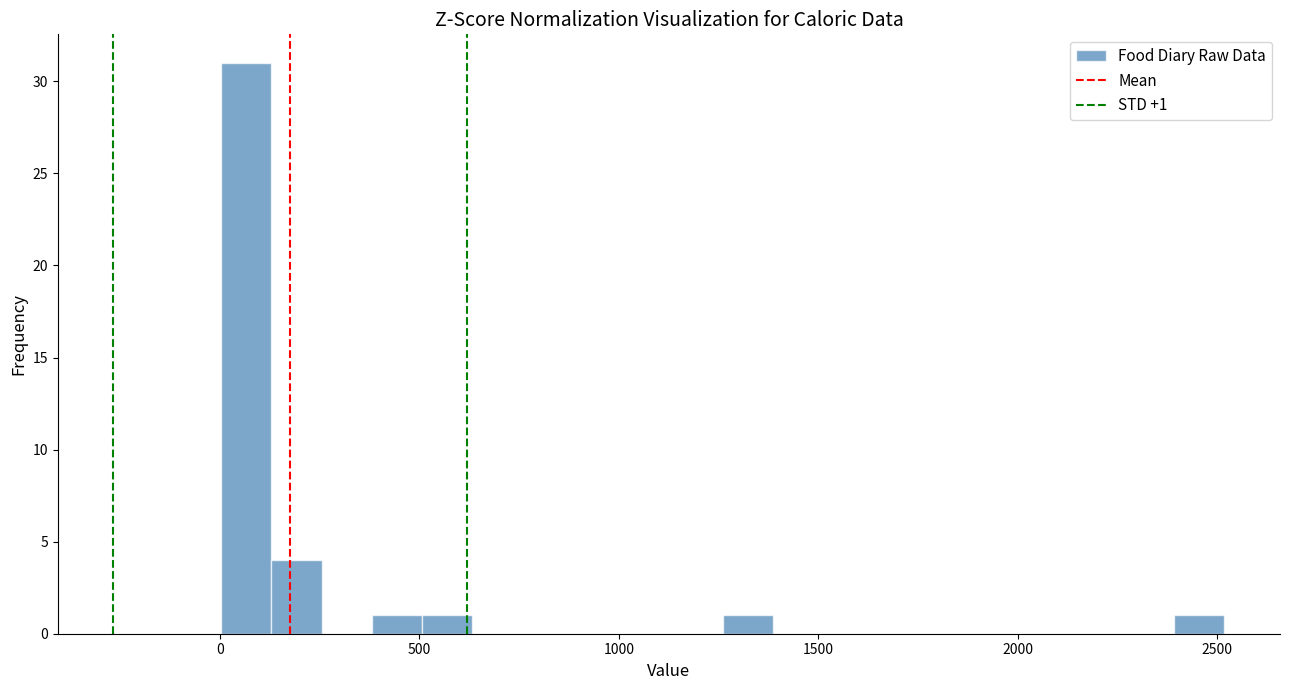

Read against the x-axis, roughly where is the centre of the tallest bar?

50